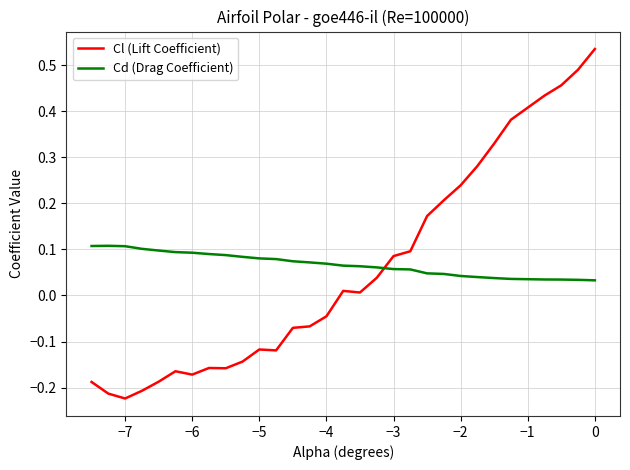

Rank the series by their maximum value, from lowest to highest.

Cd (Drag Coefficient), Cl (Lift Coefficient)